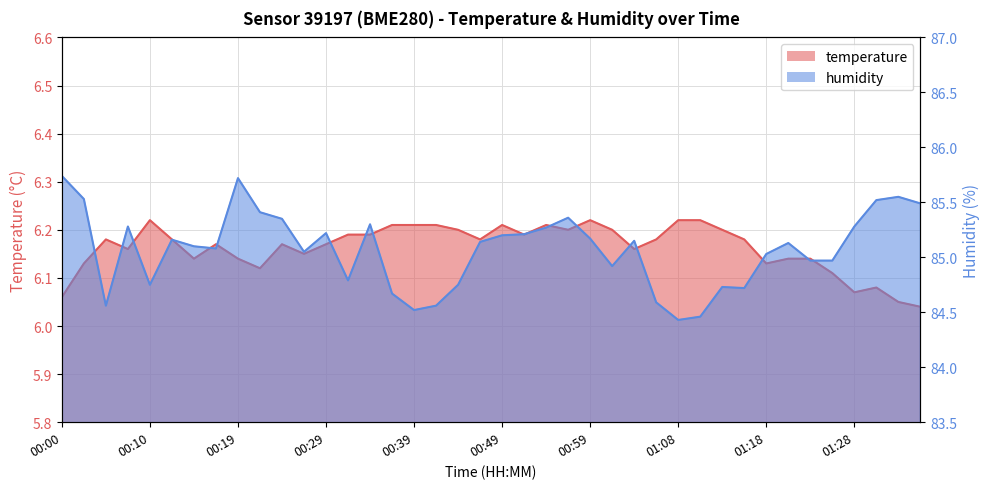

How many lines are shown in the chart?

2